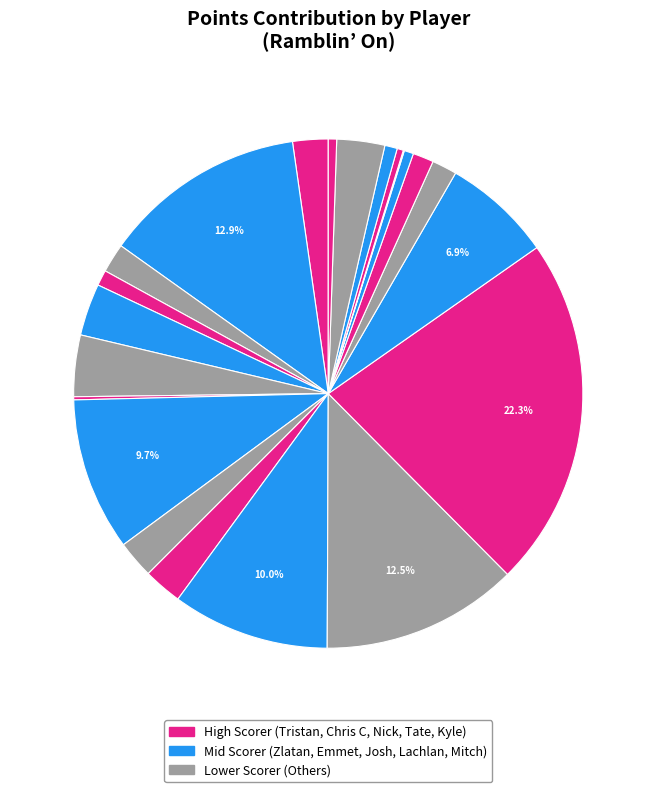

To the nearest percent, what is the difference between the largest and smallest slice percentages?

22%